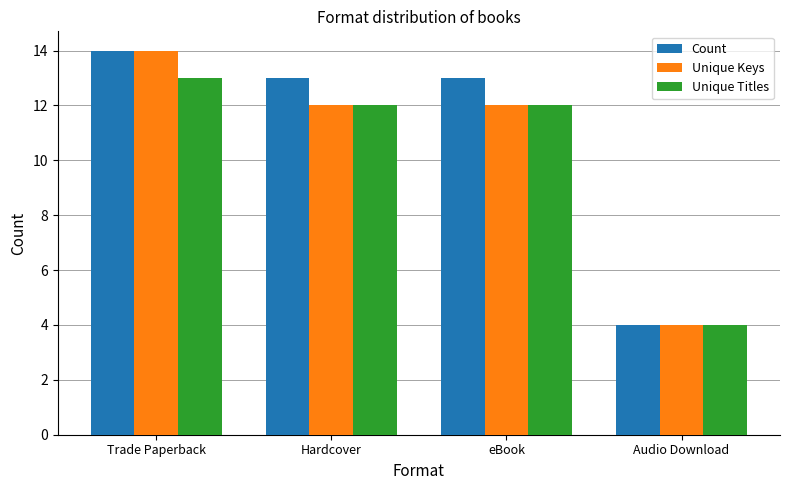

What is the difference between the Unique Keys values at Trade Paperback and eBook?

2